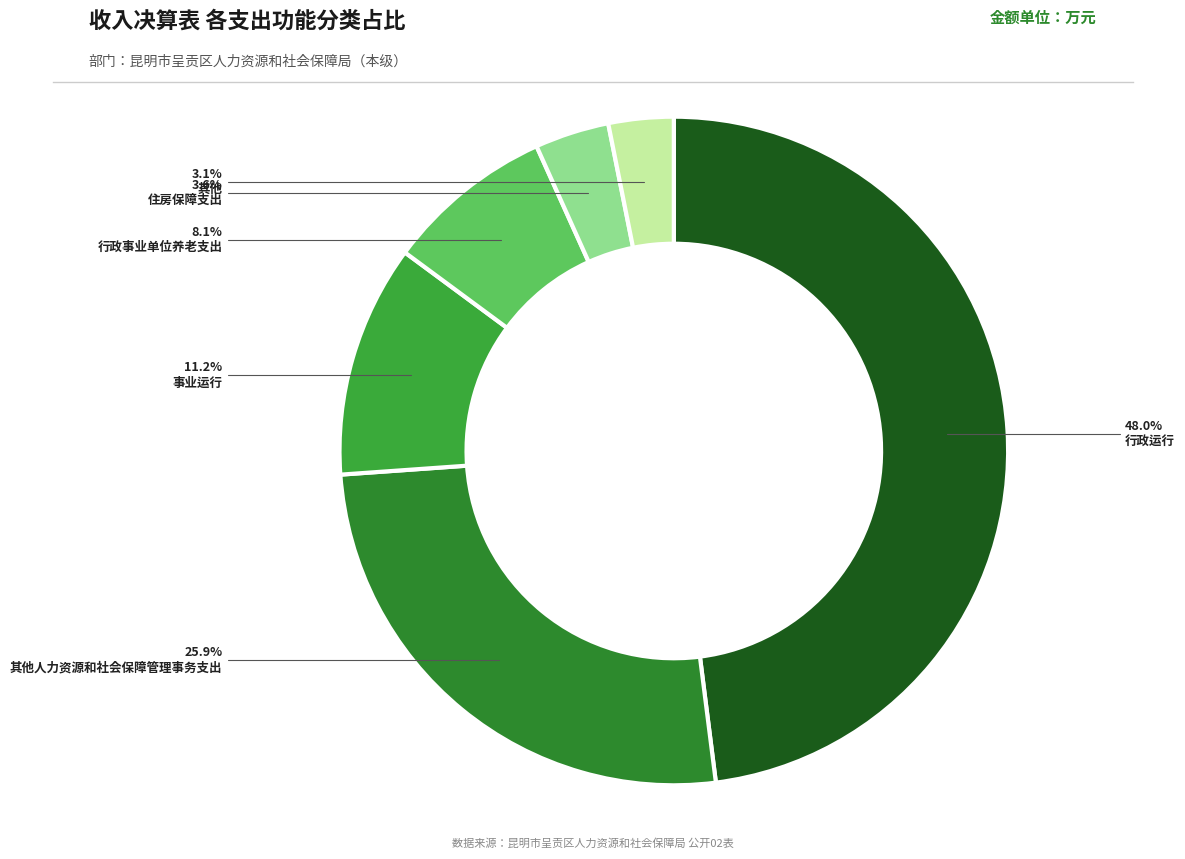

Count the number of slices in the pie.

6